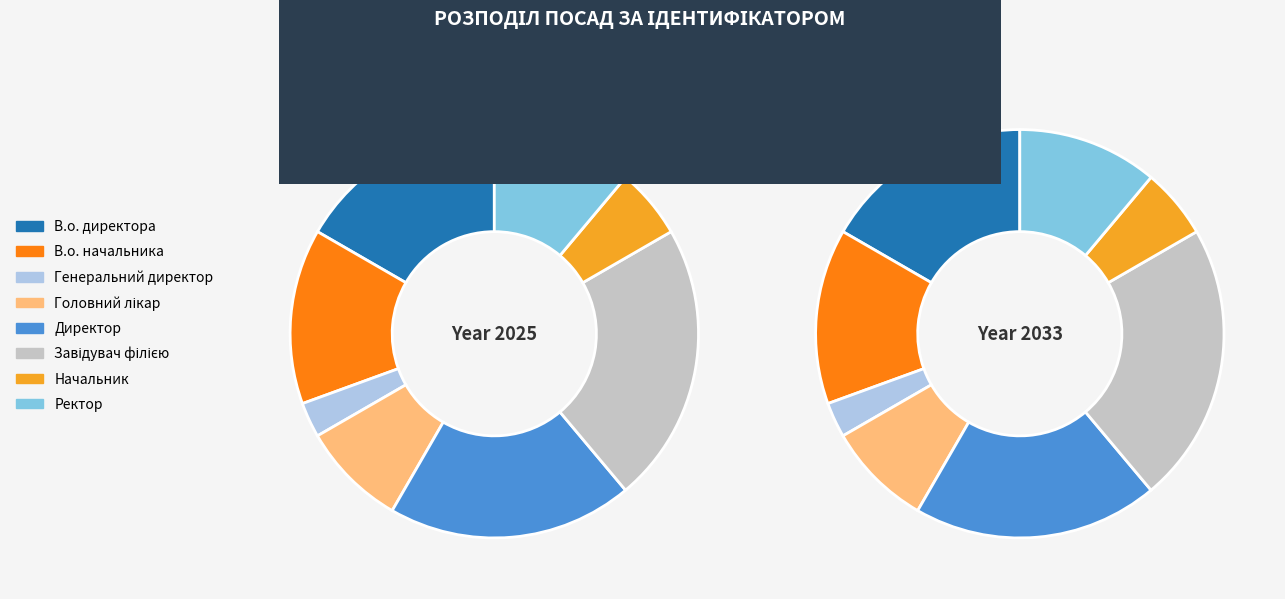

To the nearest percent, what portion does В.о. директора represent?

17%